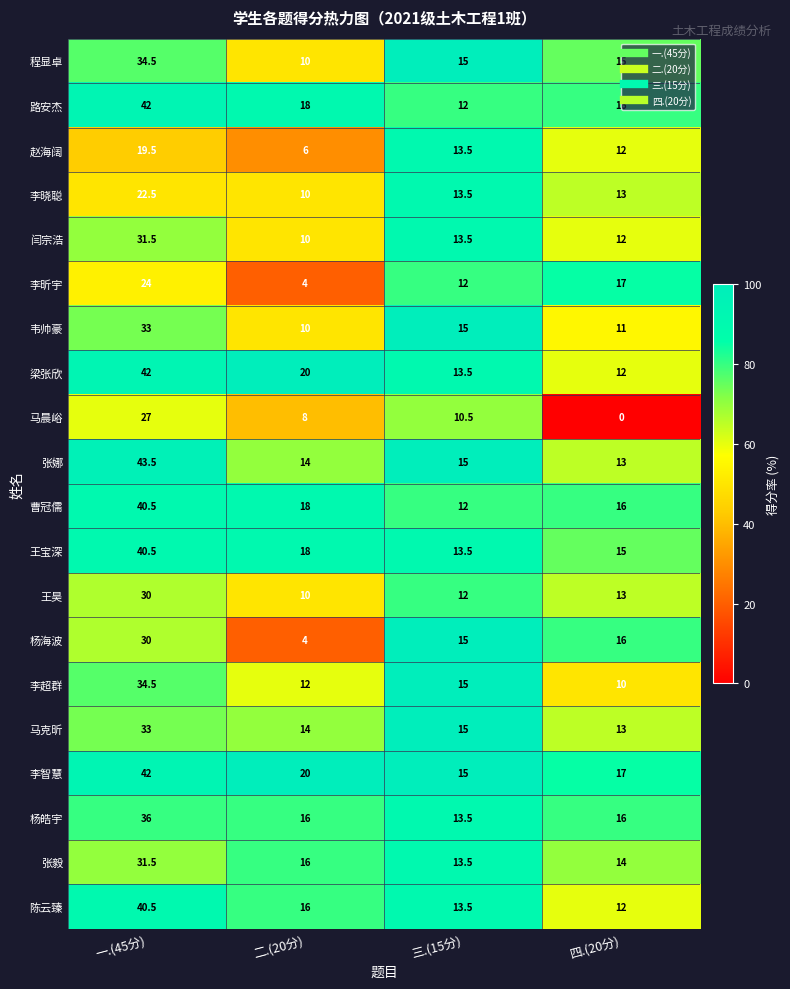

Which series has the widest spread of values?

张娜